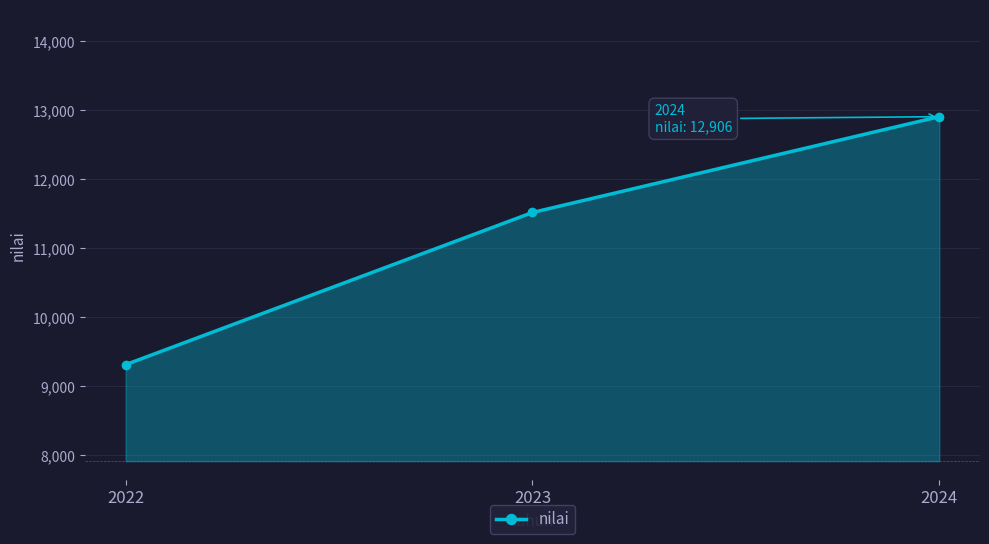

Reading left to right, what are all the values shown in this chart?

2022=9314	2023=11518	2024=12906